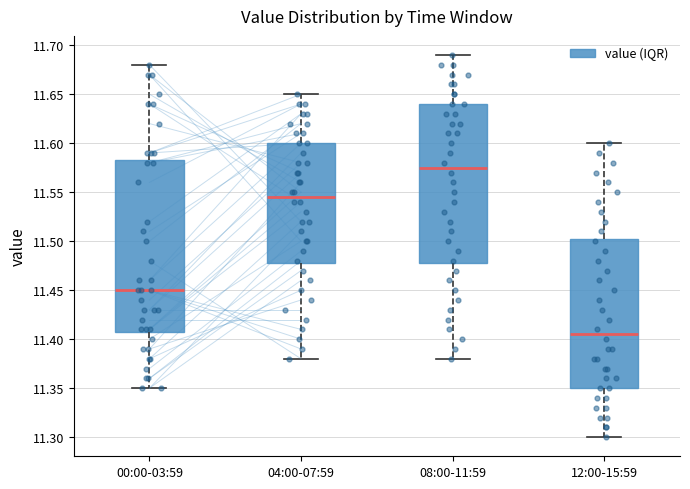

Where does the lower whisker of the box for 12:00-15:59 end on the y-axis? The values are not printed on the chart, so give them approximately, as read against the axis.

11.300